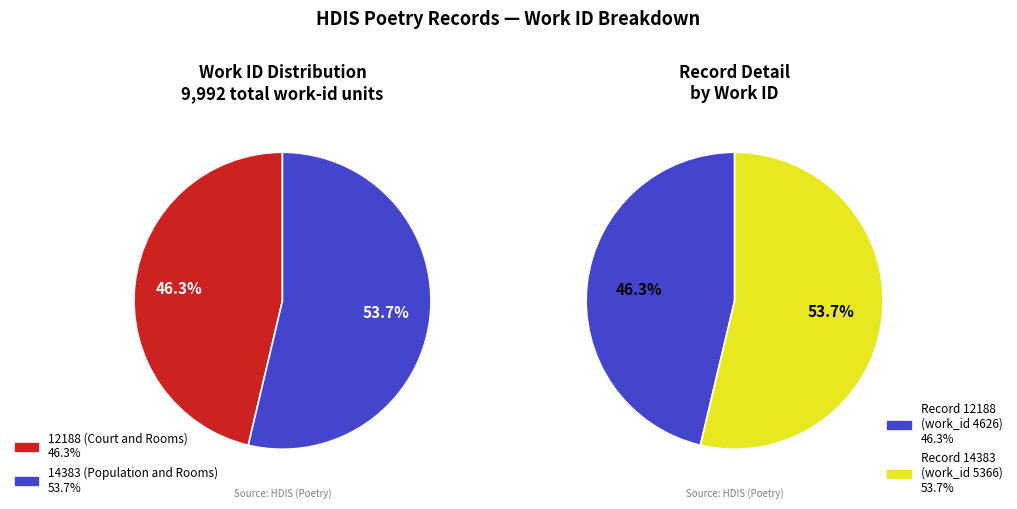

True or false: 12188 (Court and Rooms) accounts for 46% of the total.

True